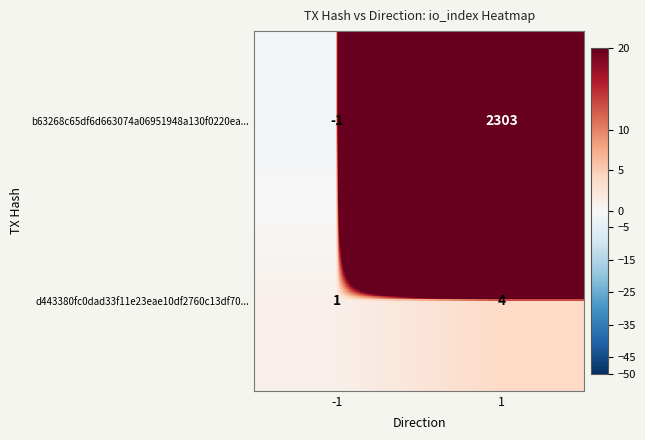

Is it true that d443380fc0dad33f11e23eae10df2760c13df70... equals 4 at 1?

True